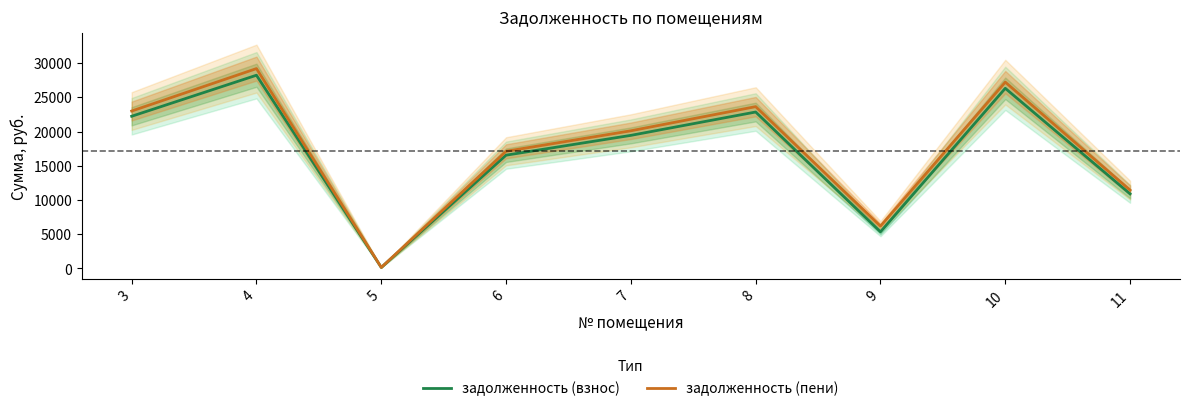

What is the sum of the задолженность (взнос) values at 8 and 3?

45089.5